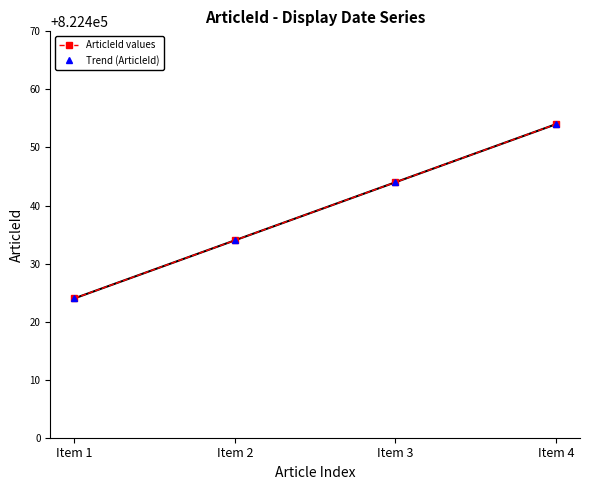

Does the chart have visible grid lines?

No